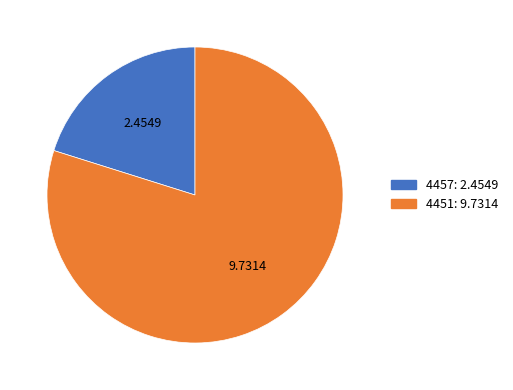

Is there any slice that represents more than half of the pie?

Yes